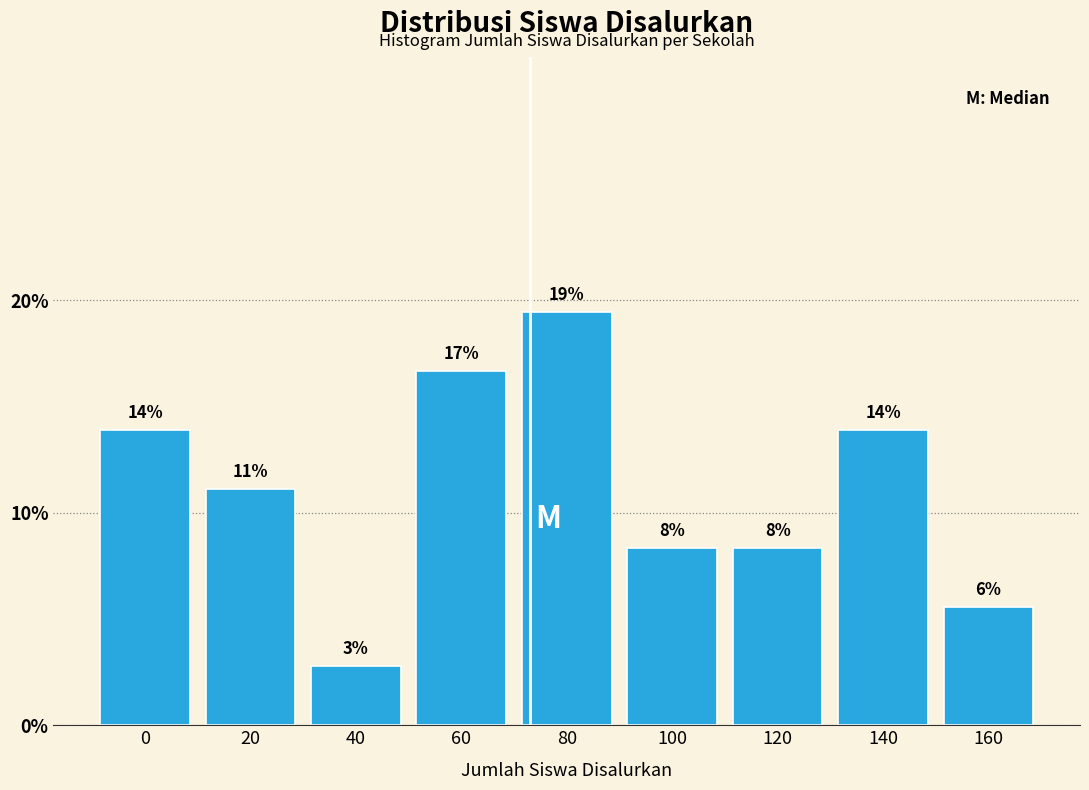

Does the chart contain any negative values?

No